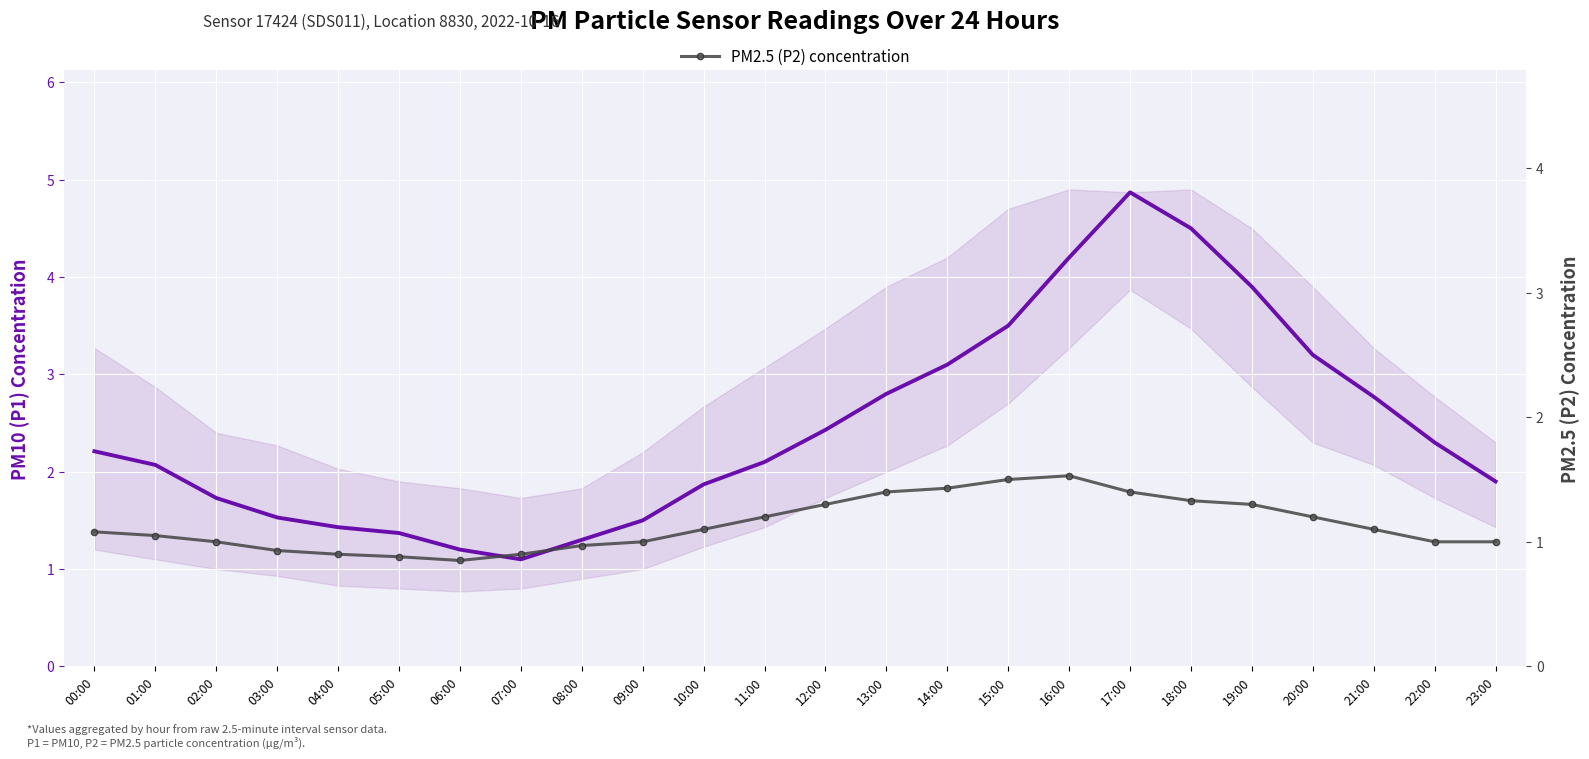

At which category does PM2.5 (P2) concentration reach its first local peak?

16:00